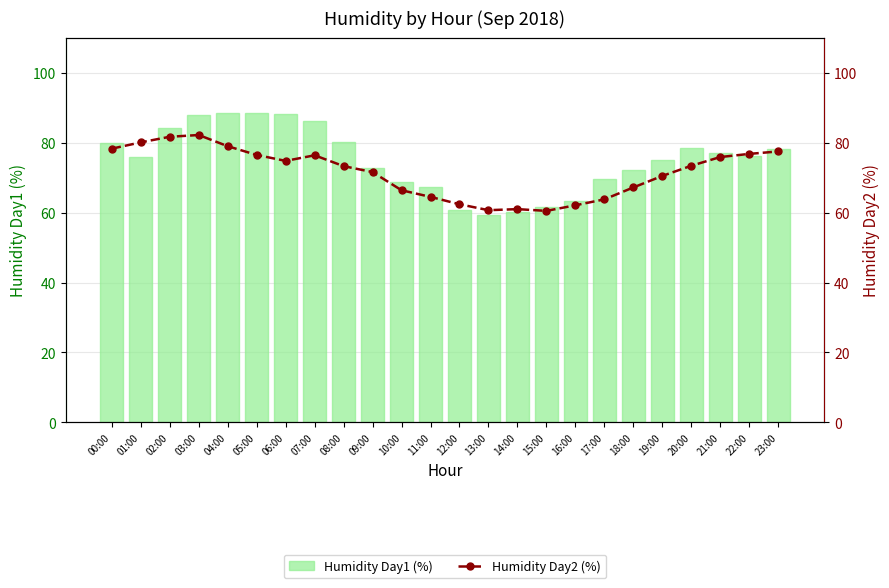

At which label is Humidity Day2 (%) closest to 71?

19:00